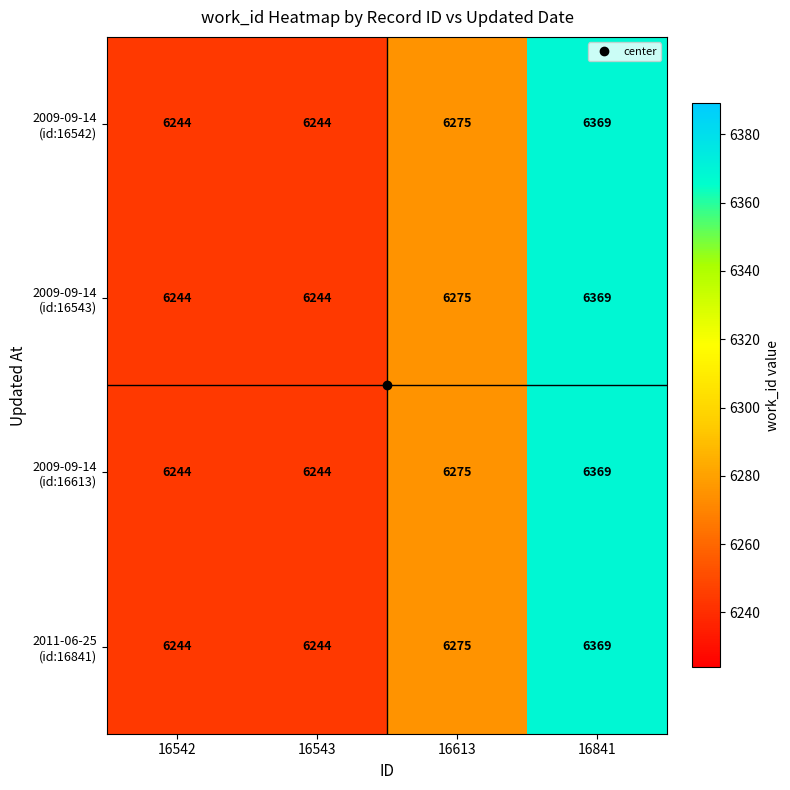

What is the minimum value shown in the chart?

6244